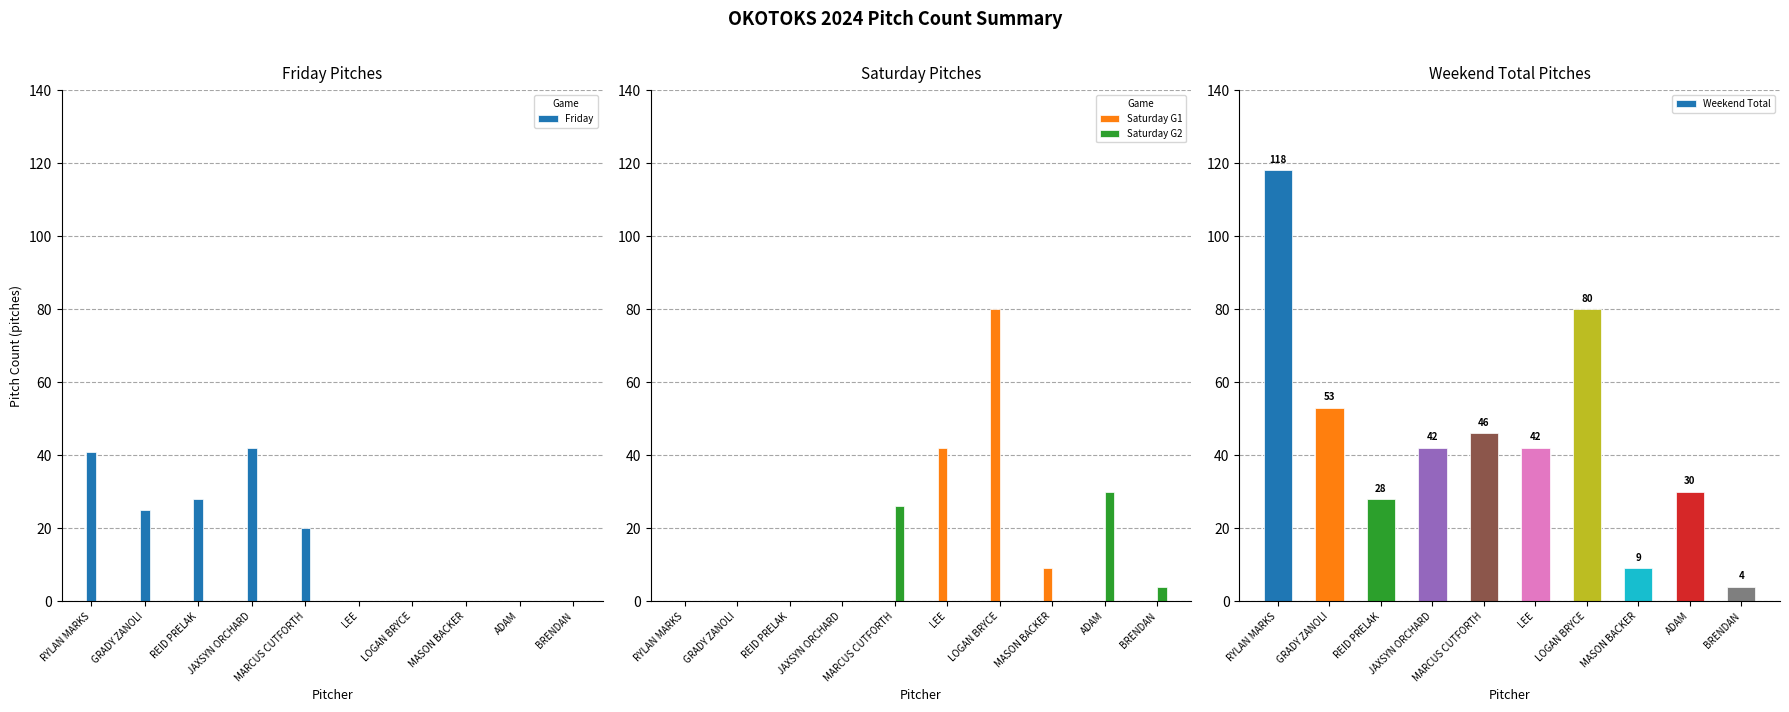

The value of Saturday G1 at JAXSYN ORCHARD is 0. True or false?

True